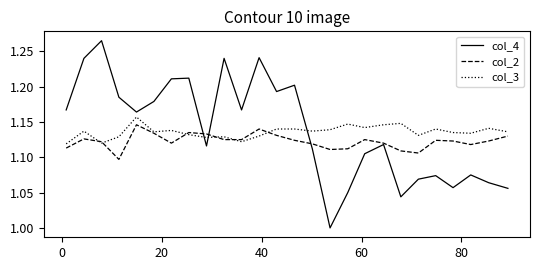

True or false: col_3 and col_4 cross at least once.

True